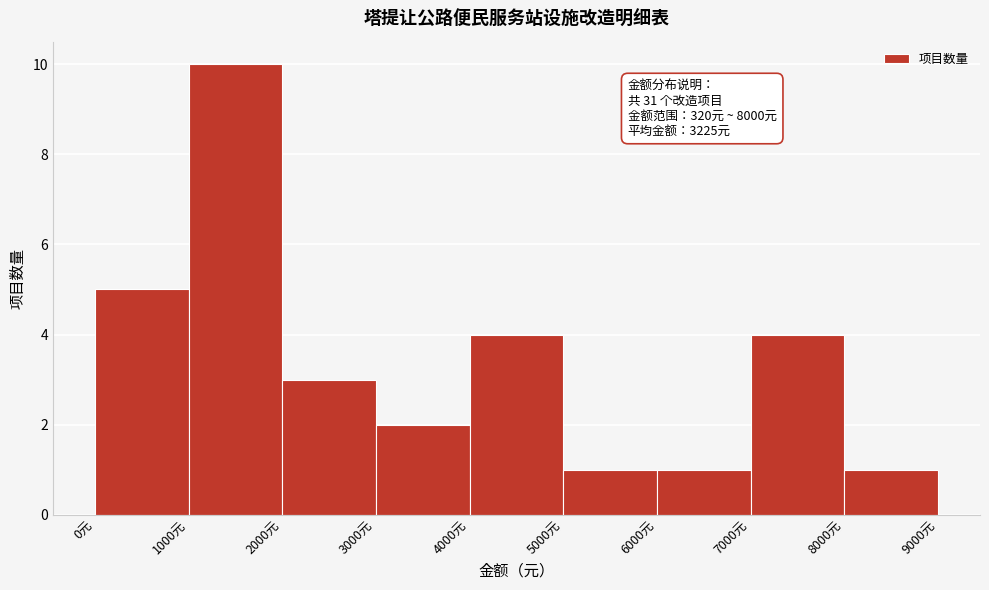

Over which range of the x-axis is the bar tallest?

1000 to 2000